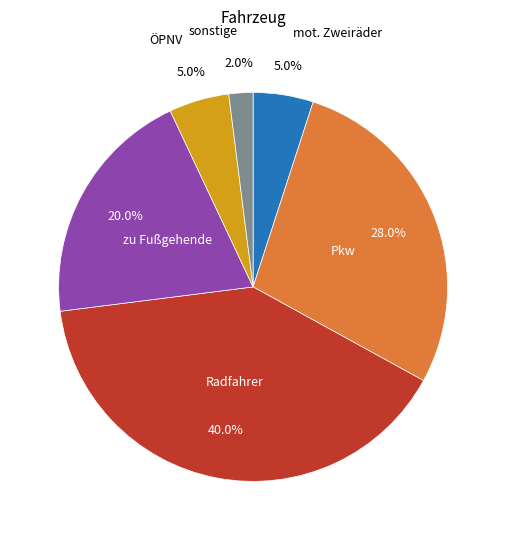

To the nearest percent, what is the average slice percentage?

17%